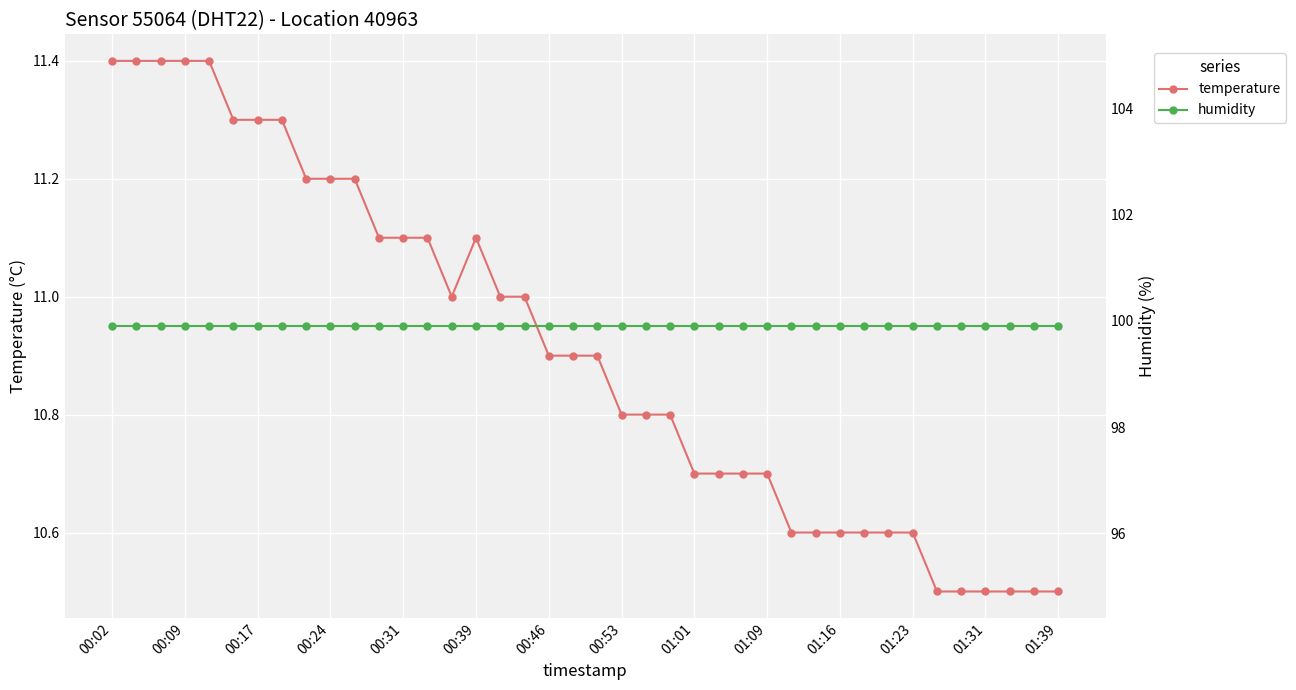

What is the minimum value shown in the chart?

10.5